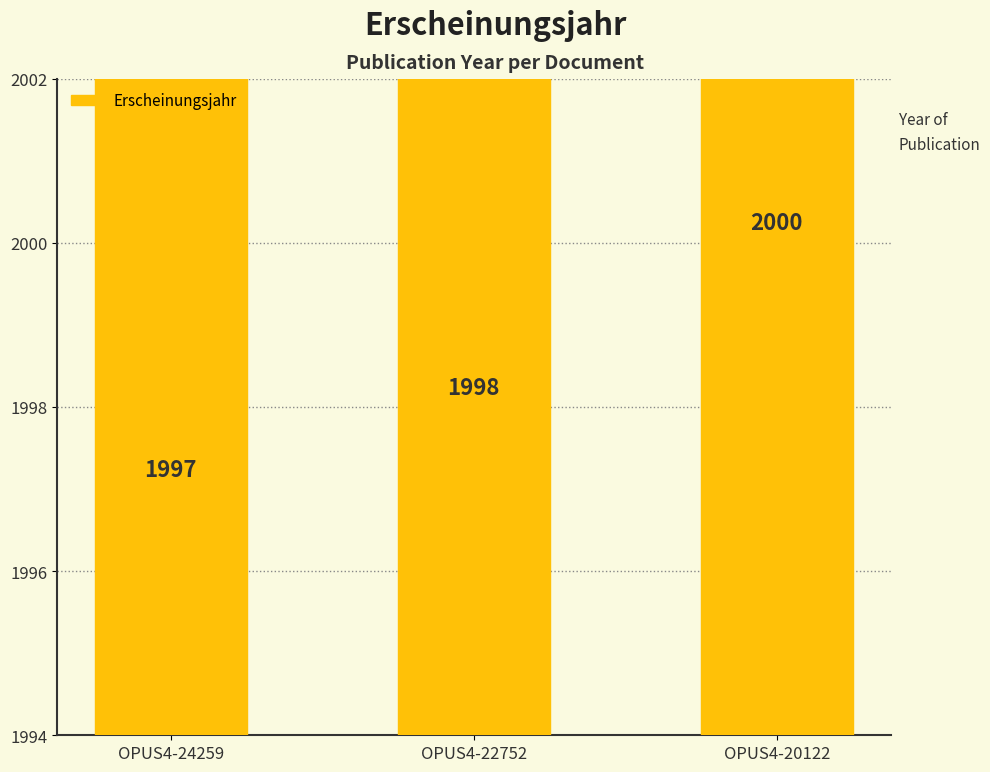

What is the minimum value shown in the chart?

1997